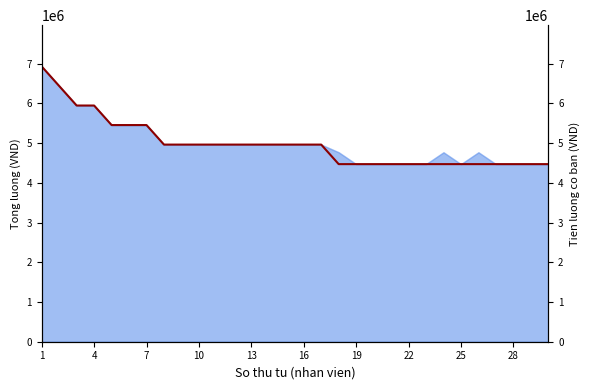

True or false: the data shows 4961700 at 14.

True